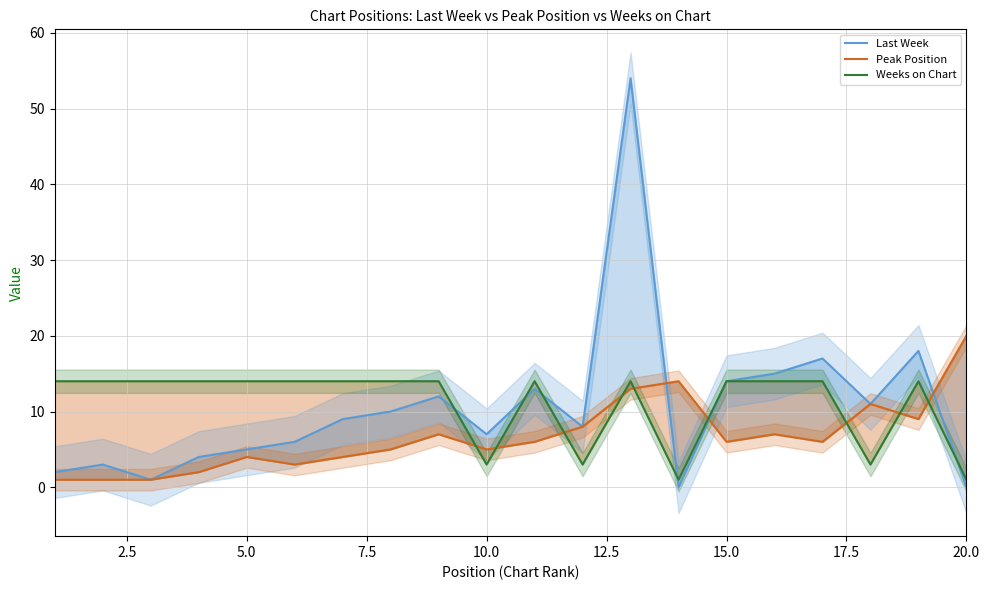

What are all the series names shown in the legend?

Last Week, Peak Position, Weeks on Chart